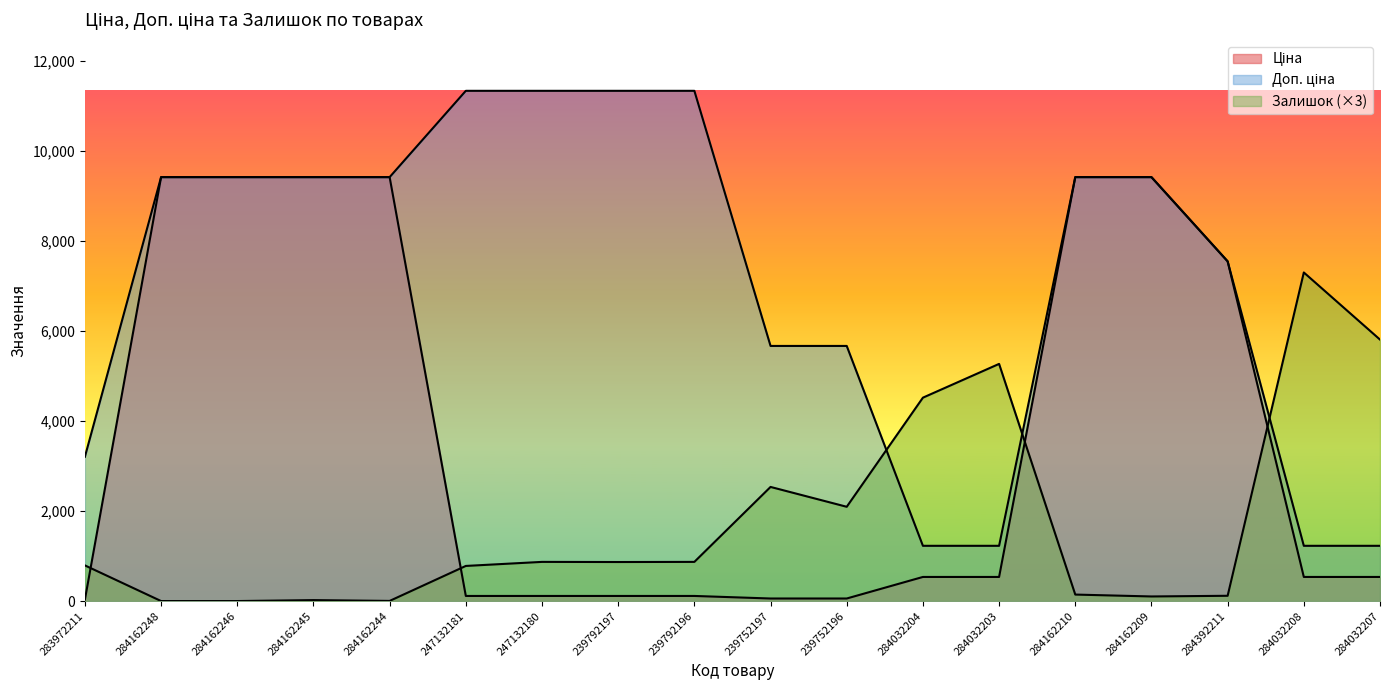

At how many categories does at least one series exceed 10946?

4